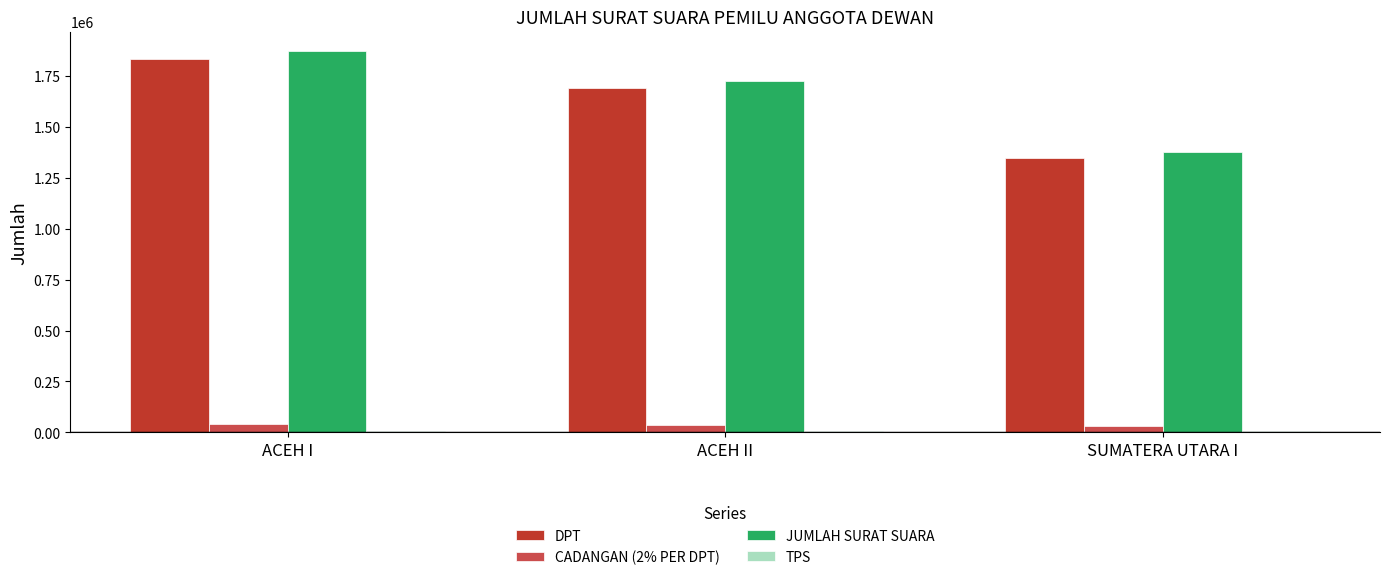

What is the highest value of the JUMLAH SURAT SUARA series?

1875040